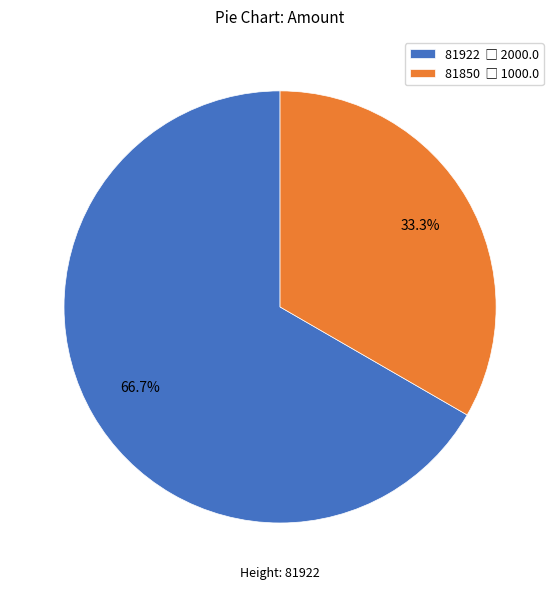

Is it true that 81850 is 47% of the pie?

False